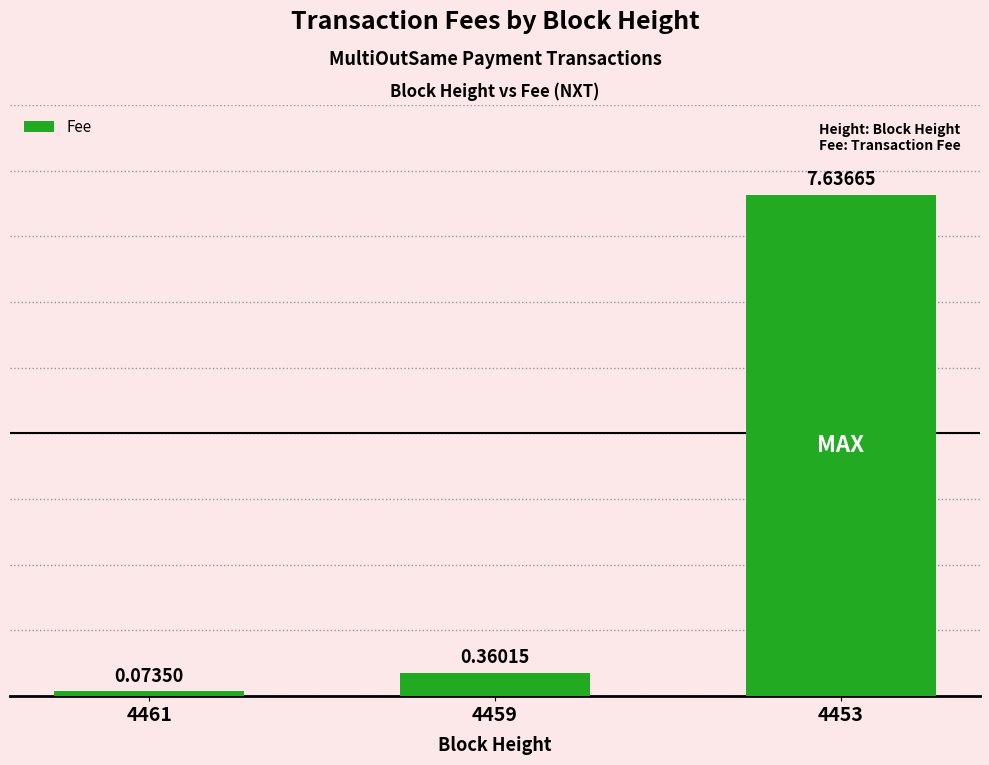

What is the value of the 3rd bar from the left?

7.6